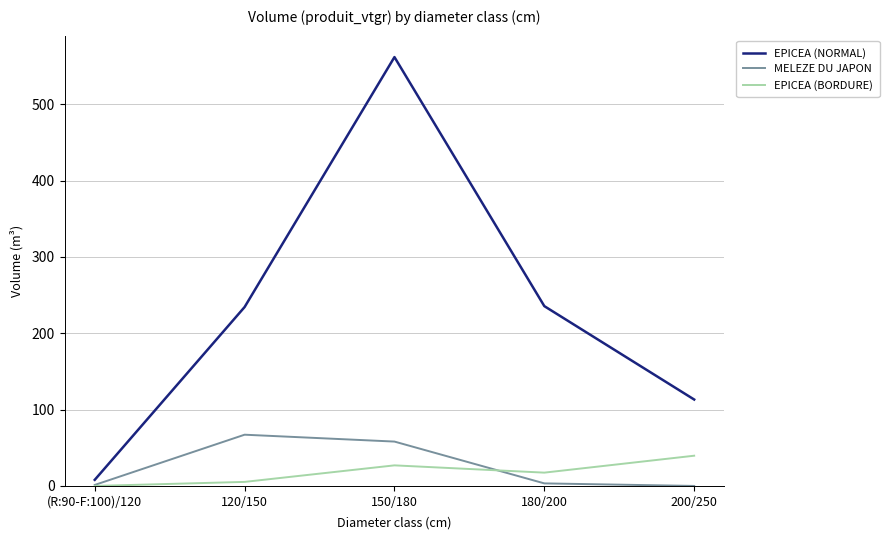

At which category does the chart reach its peak across all series?

150/180